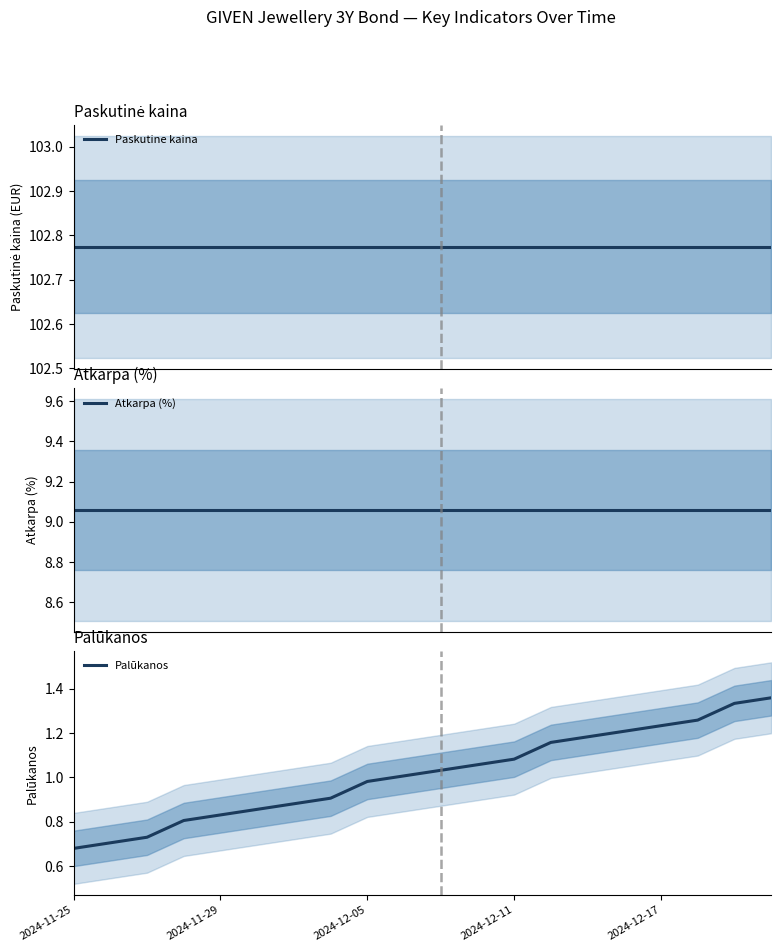

The Palūkanos series shows 2.0 at 2024-12-17. True or false?

False